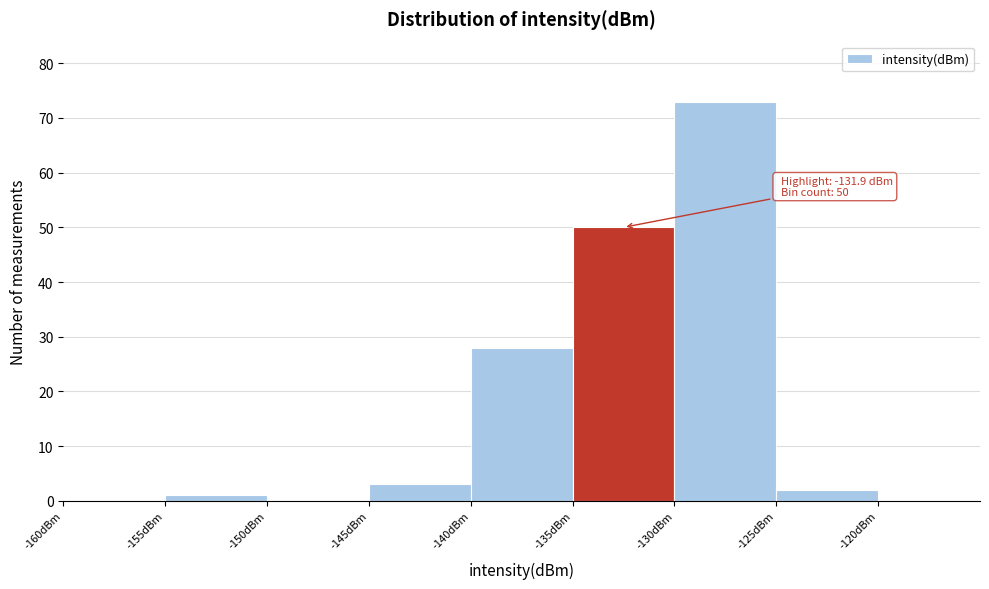

Which range on the x-axis has the tallest bar?

-130 to -125